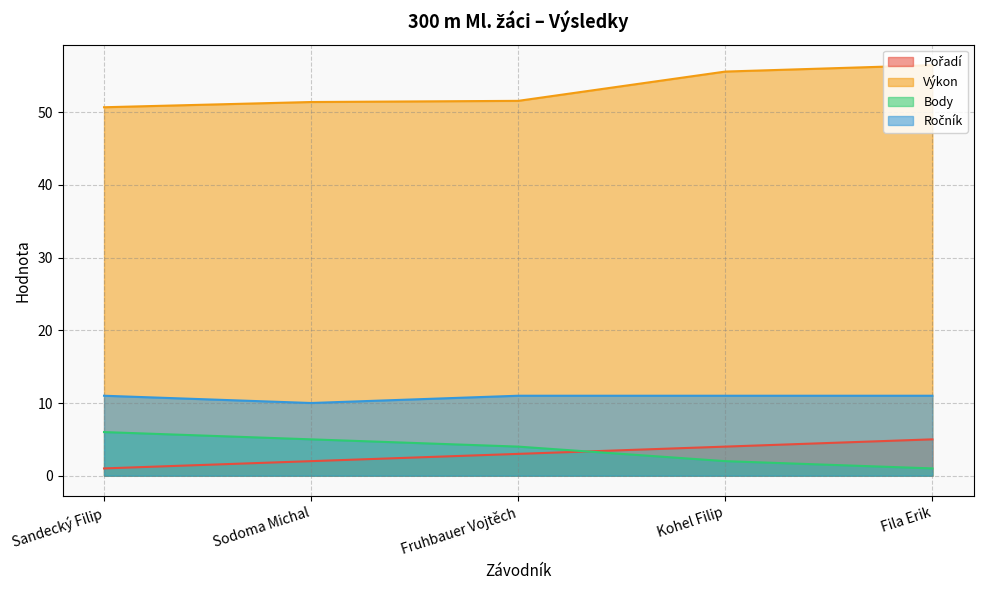

What is the greatest value displayed?

56.5